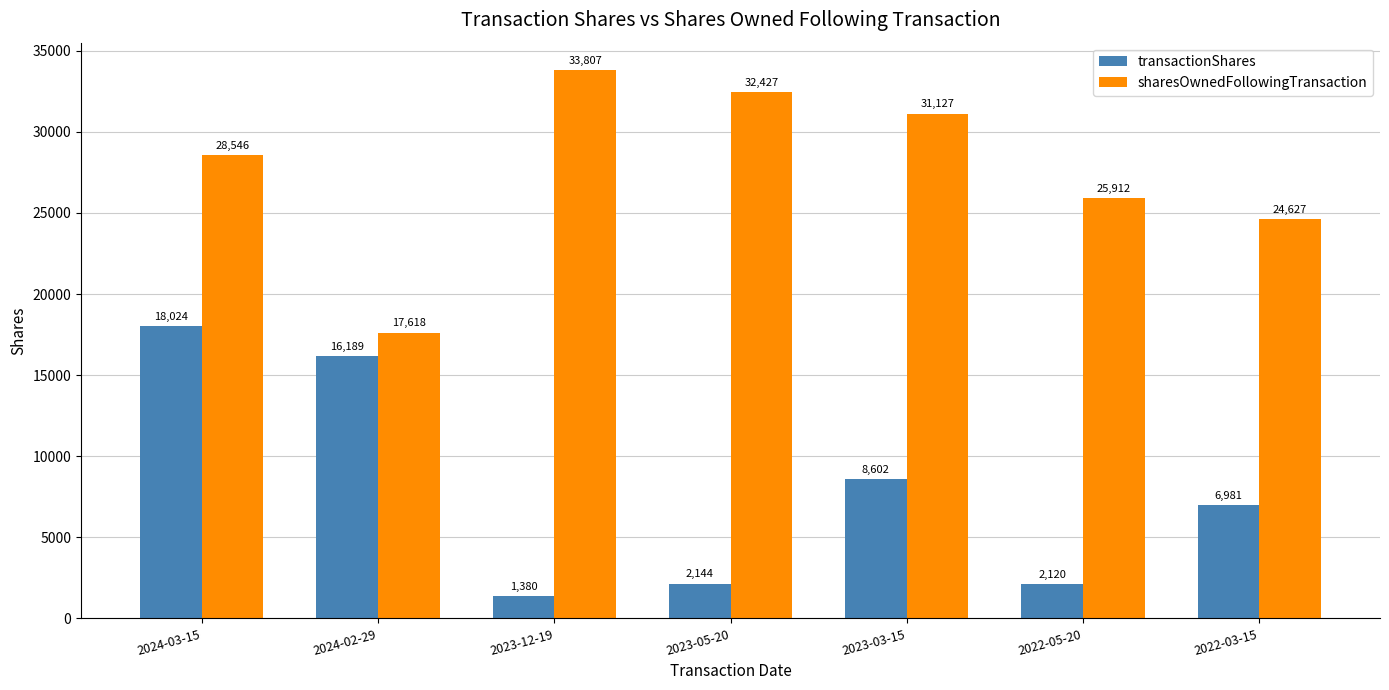

What is the difference between the maximum and minimum values in the transactionShares series?

16644